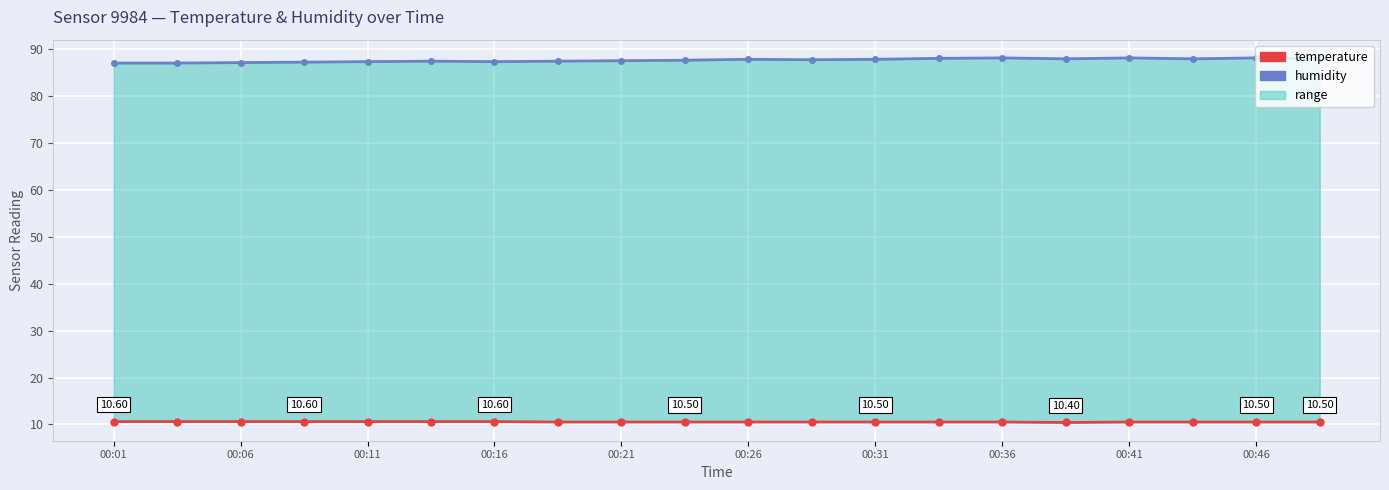

Count the temperature values in the range 10 to 11.

20